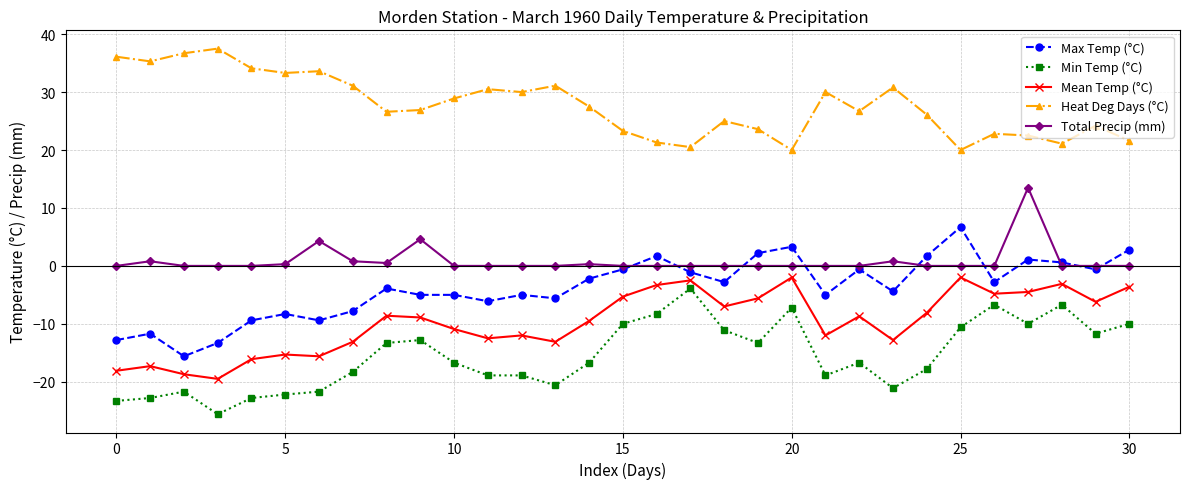

Does the chart have visible grid lines?

Yes